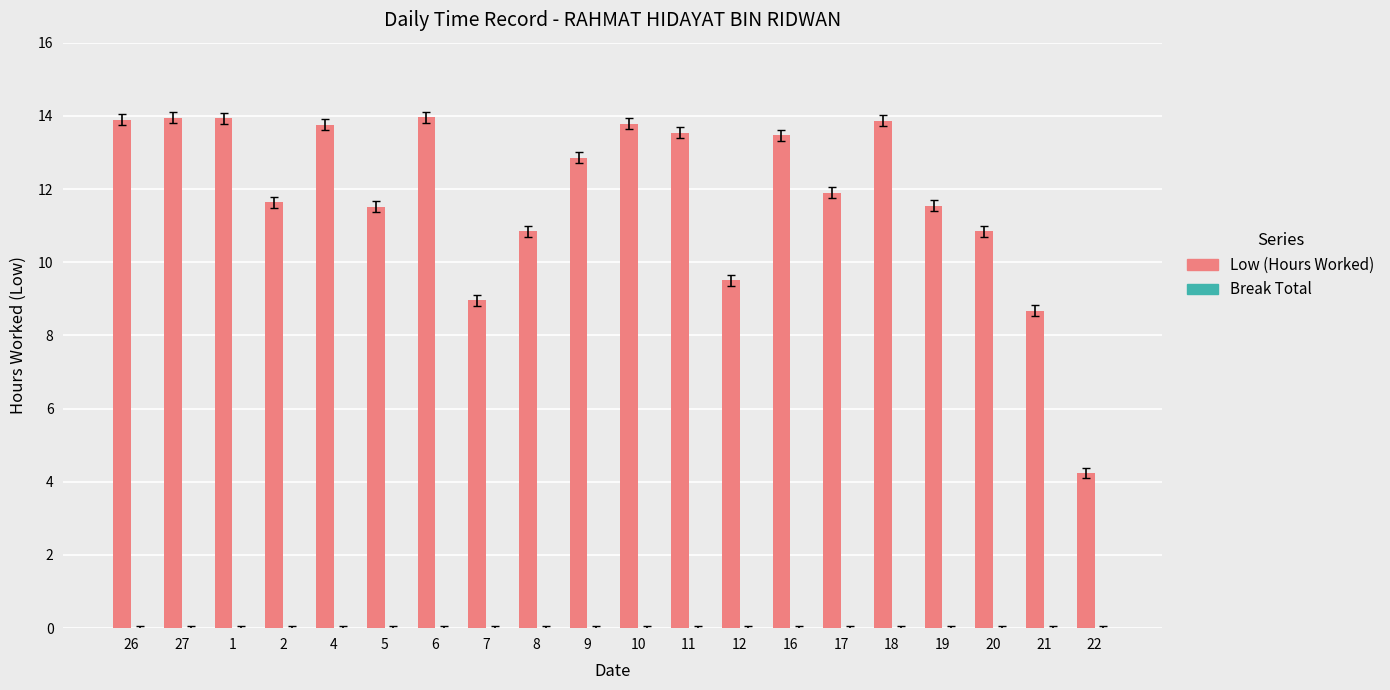

The chart shows a value of 5.7 at 27. True or false?

False